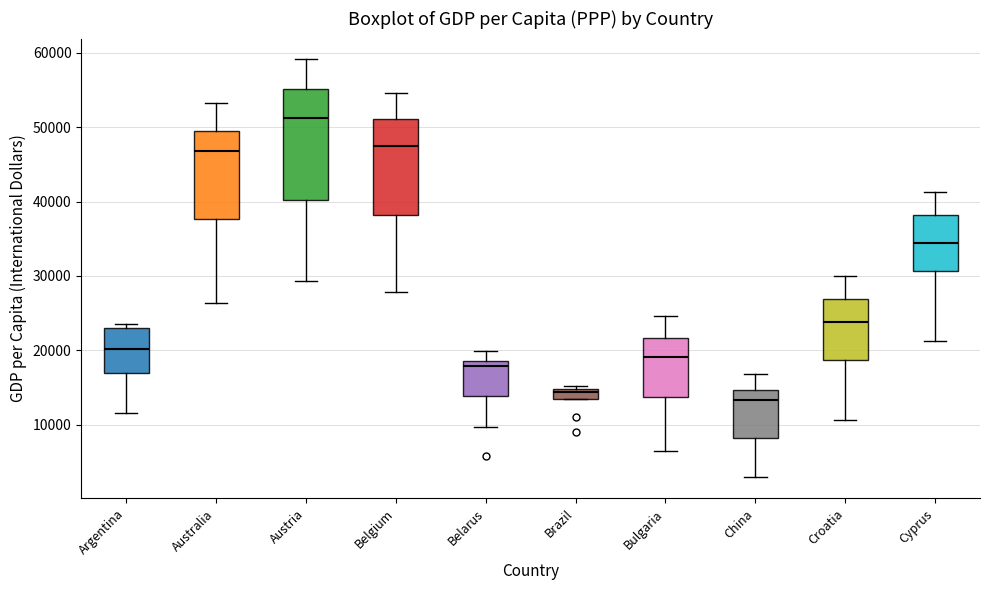

Which box's median line is the highest?

Austria